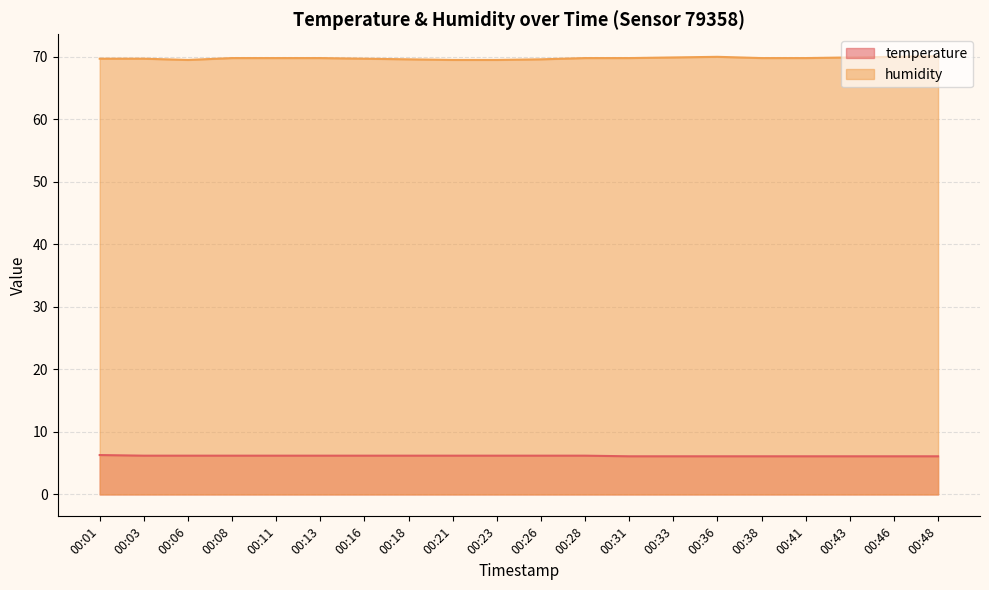

Where is the first local maximum for humidity?

00:36